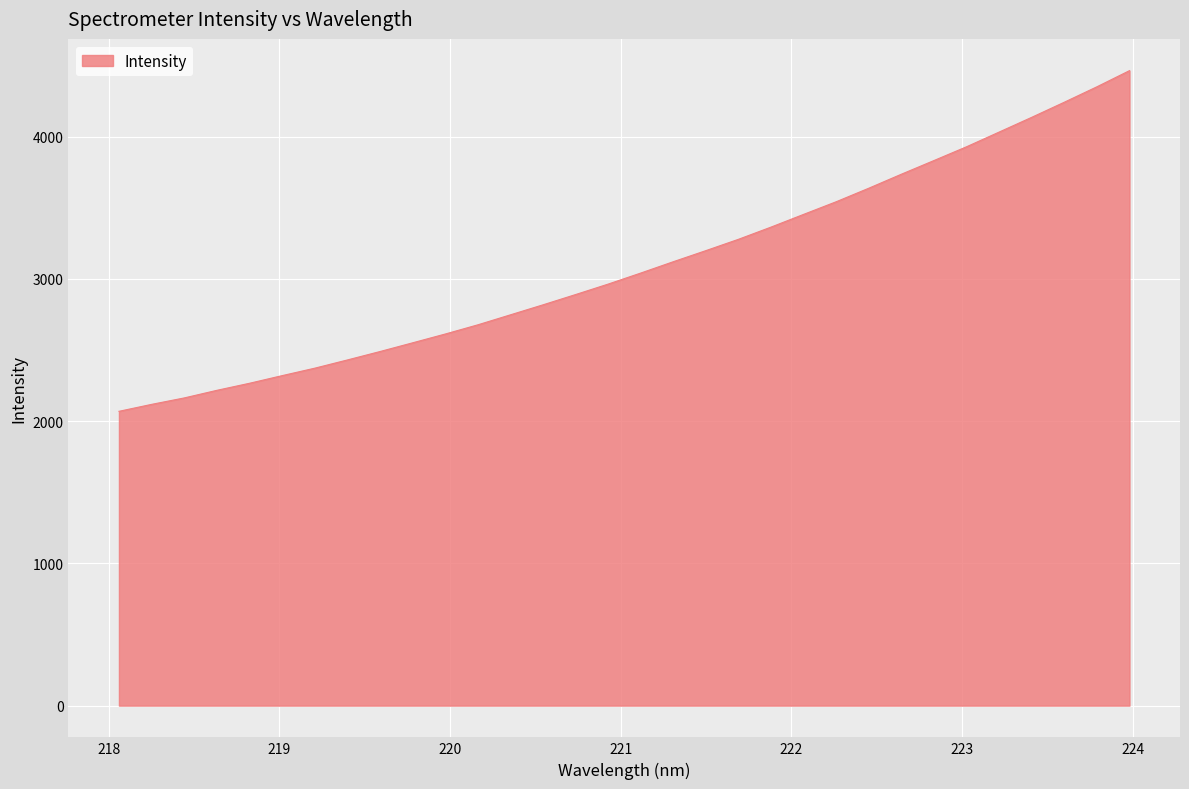

What is the greatest value displayed?

4463.7